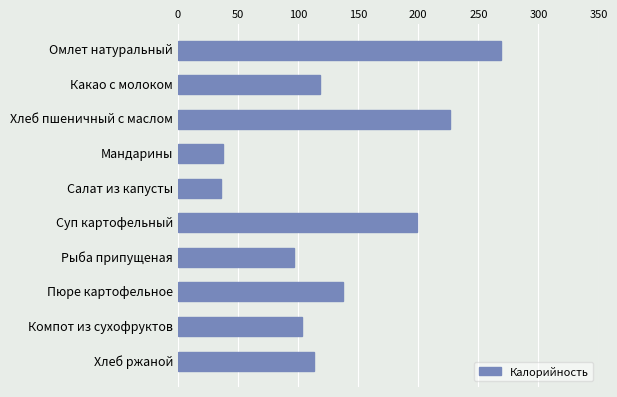

Where is the data nearest to the value 152?

Пюре картофельное